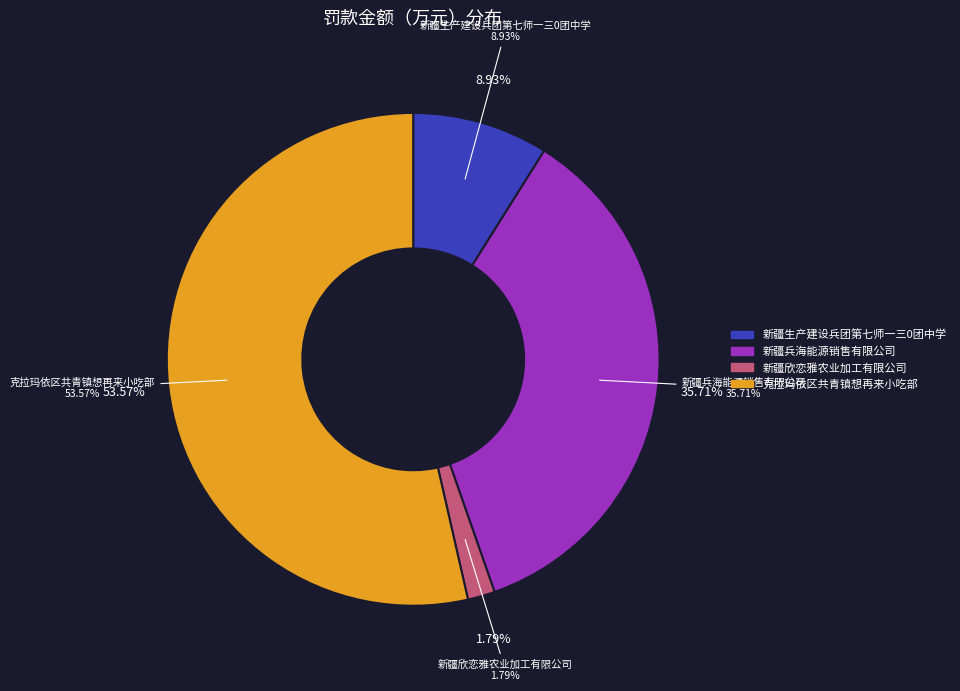

To the nearest percent, what portion does 克拉玛依区共青镇想再来小吃部 represent?

54%